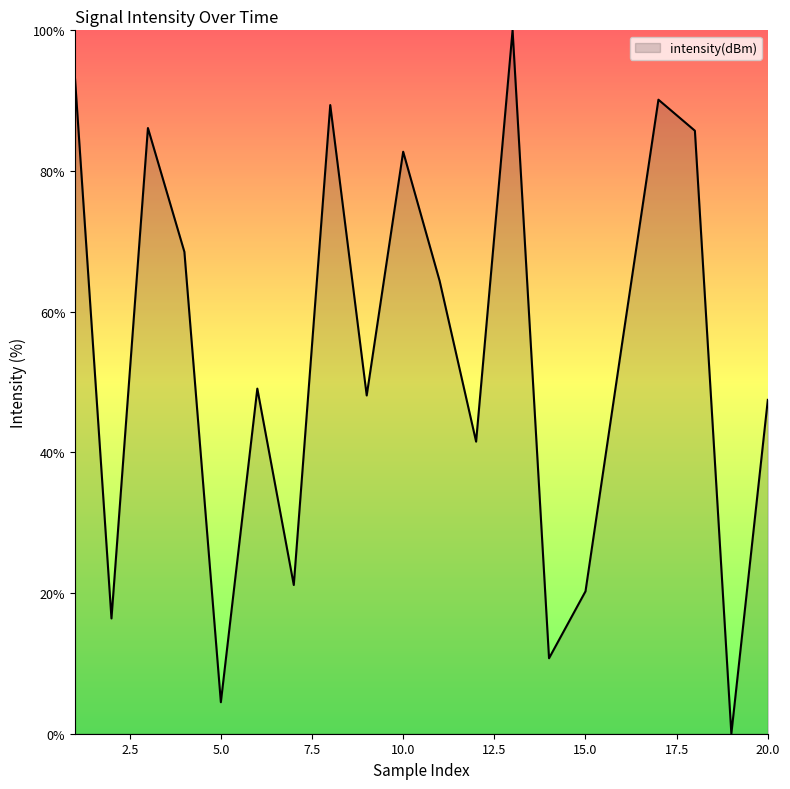

What is the maximum value shown in the chart?

100.0